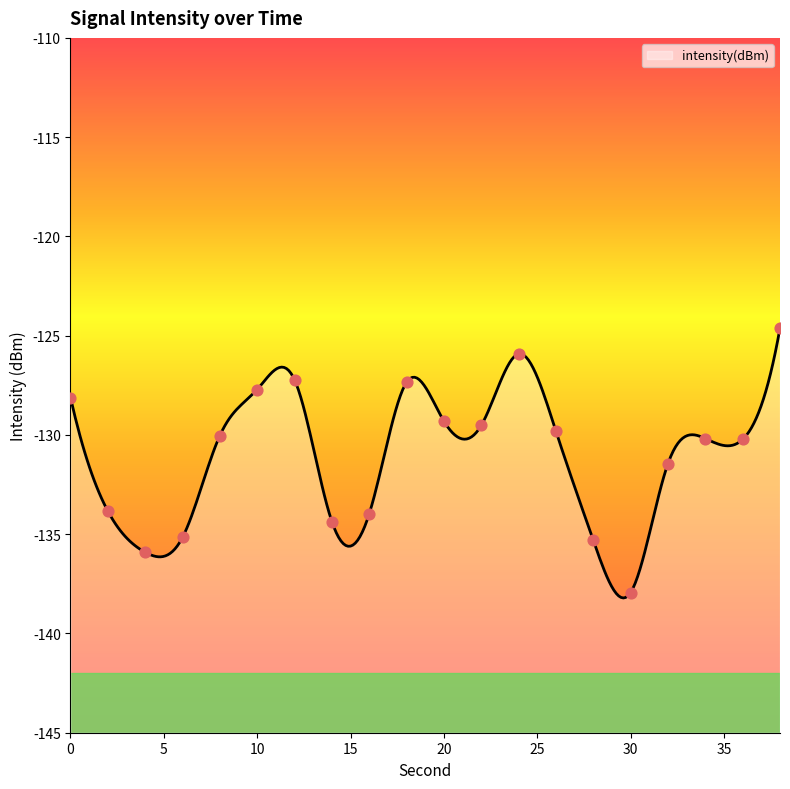

What is the change in value from 34 to 38?

+5.6